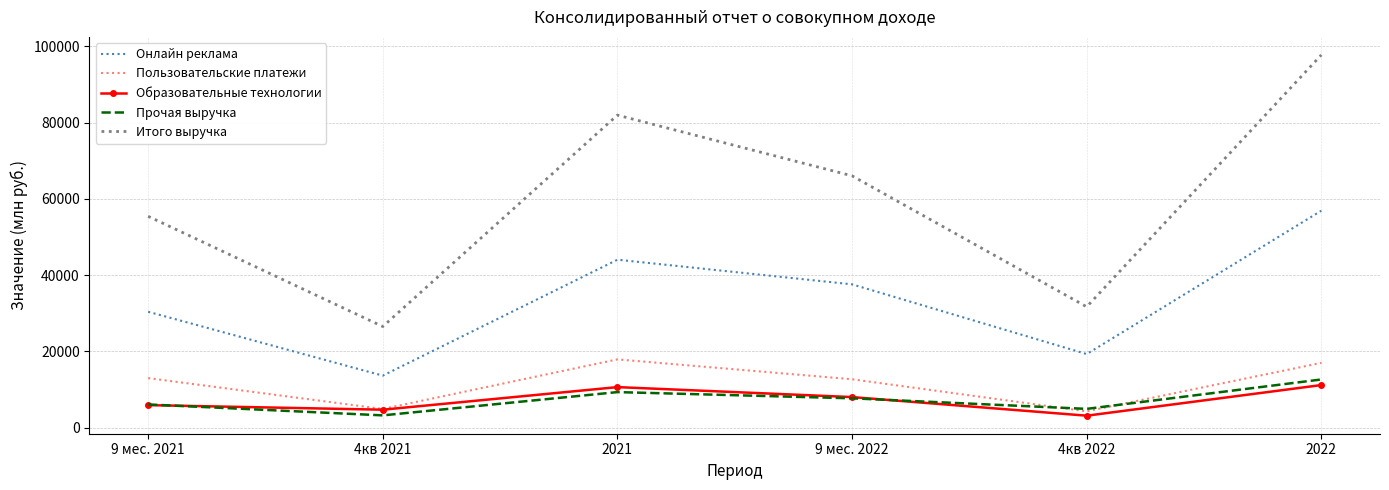

The value of Образовательные технологии at 9 мес. 2021 is 5924. True or false?

True